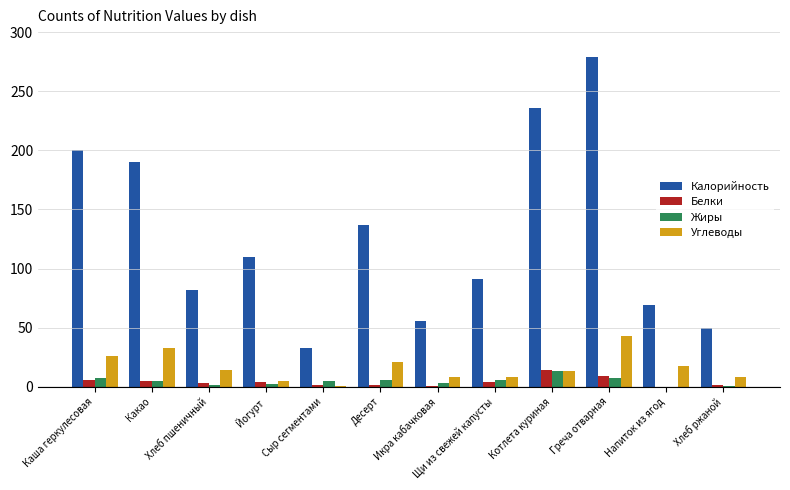

Which series changed the most between Хлеб пшеничный and Икра кабачковая?

Калорийность